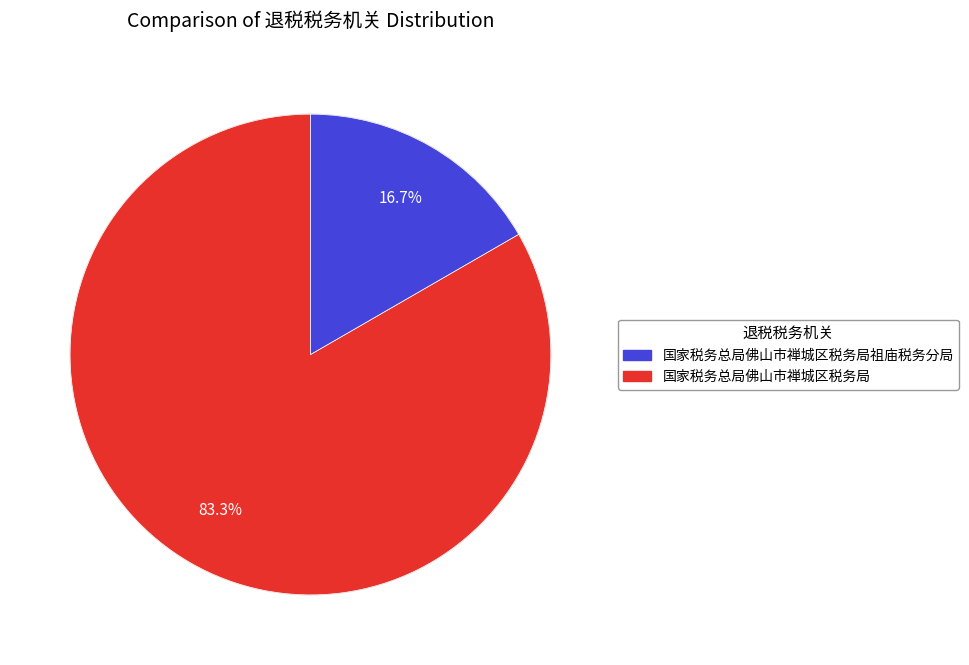

Does any single category account for the majority?

Yes